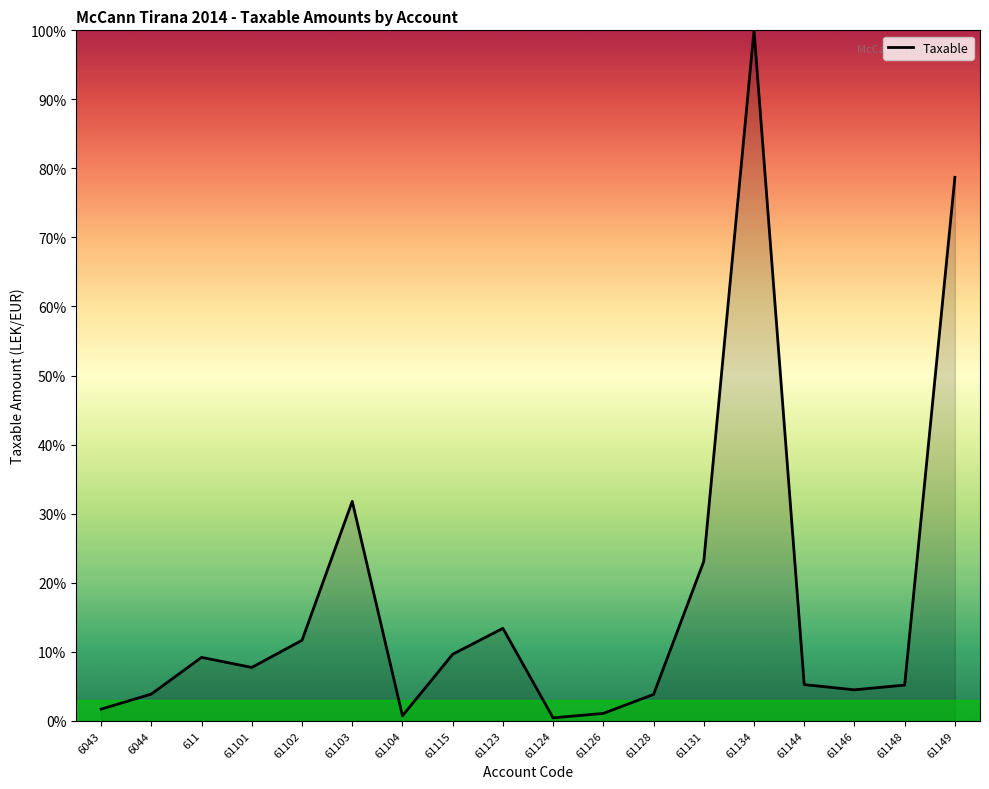

Is it true that the value at 61149 is 27.1?

False